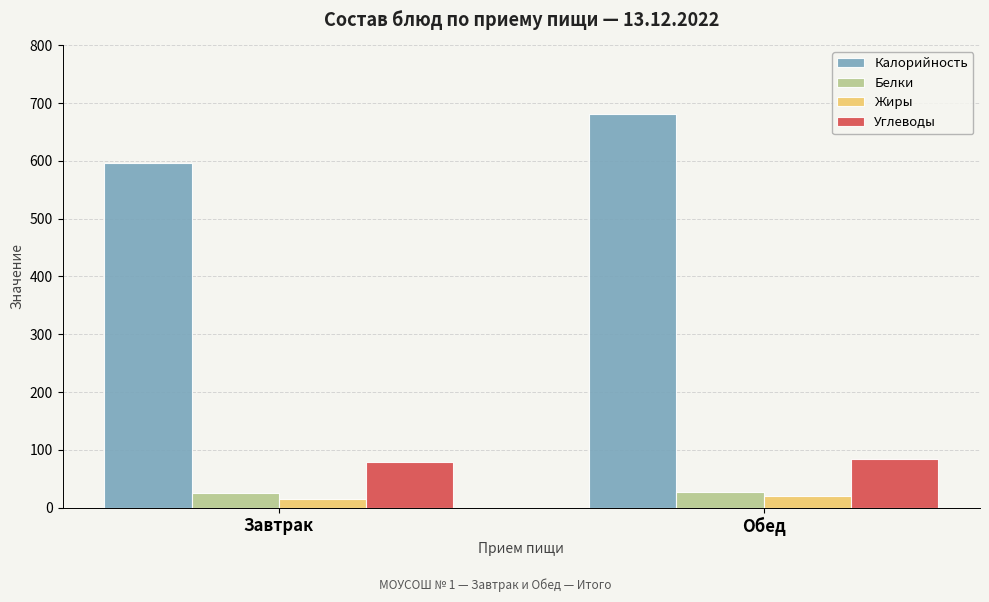

What is the average value of the Углеводы series?

80.9